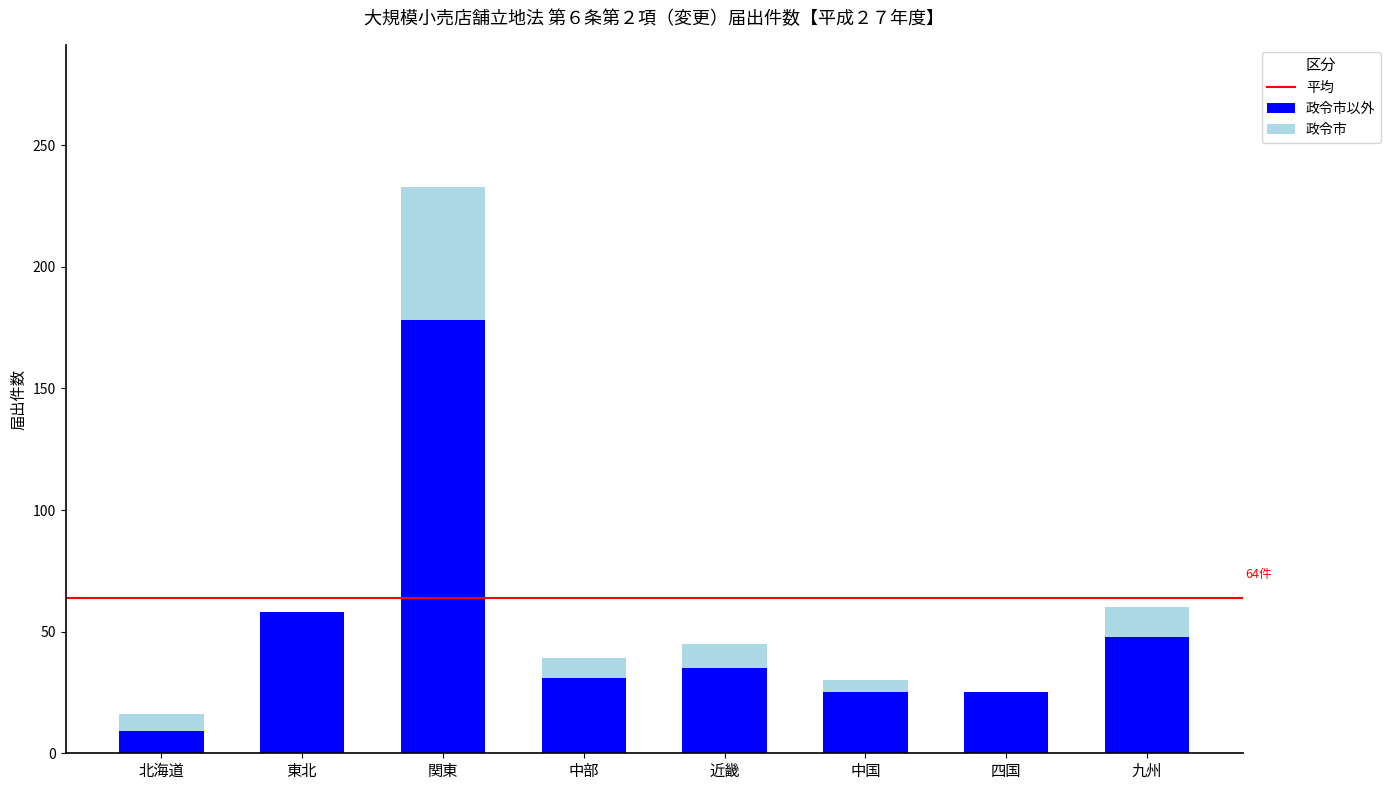

Are the bars horizontal?

No